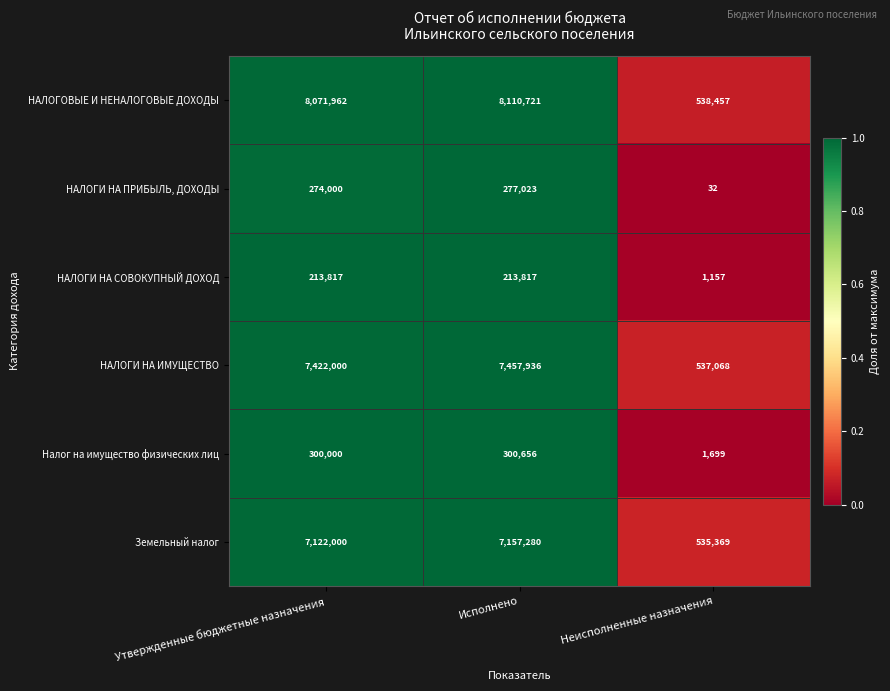

At which label does НАЛОГИ НА ПРИБЫЛЬ, ДОХОДЫ reach its minimum?

Неисполненные назначения